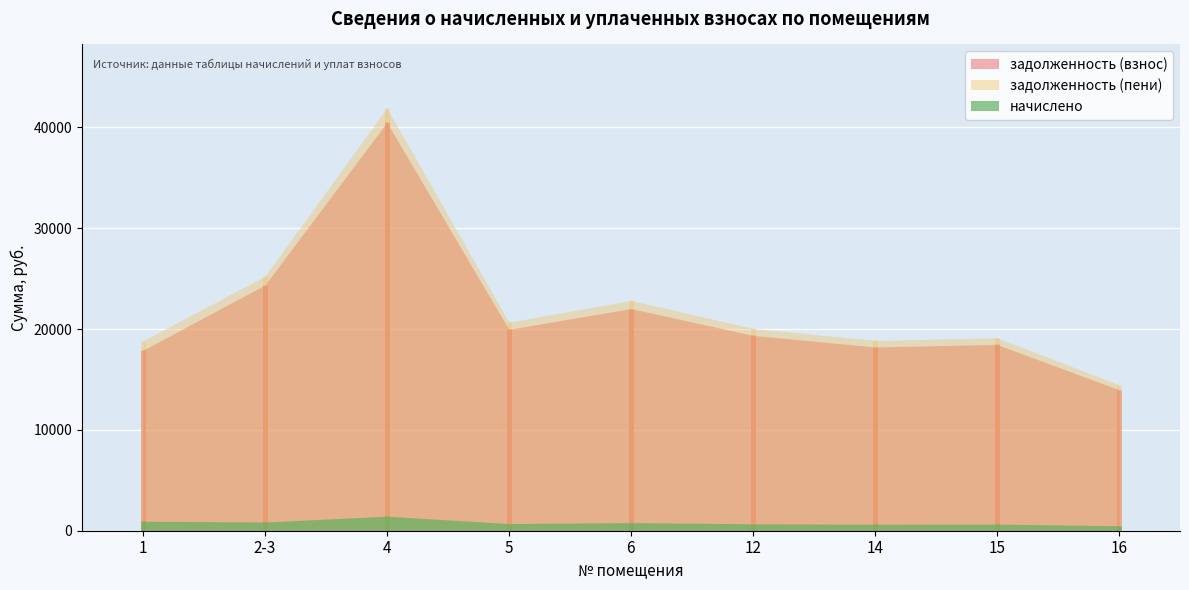

What is the maximum value for задолженность (пени)?

41935.2